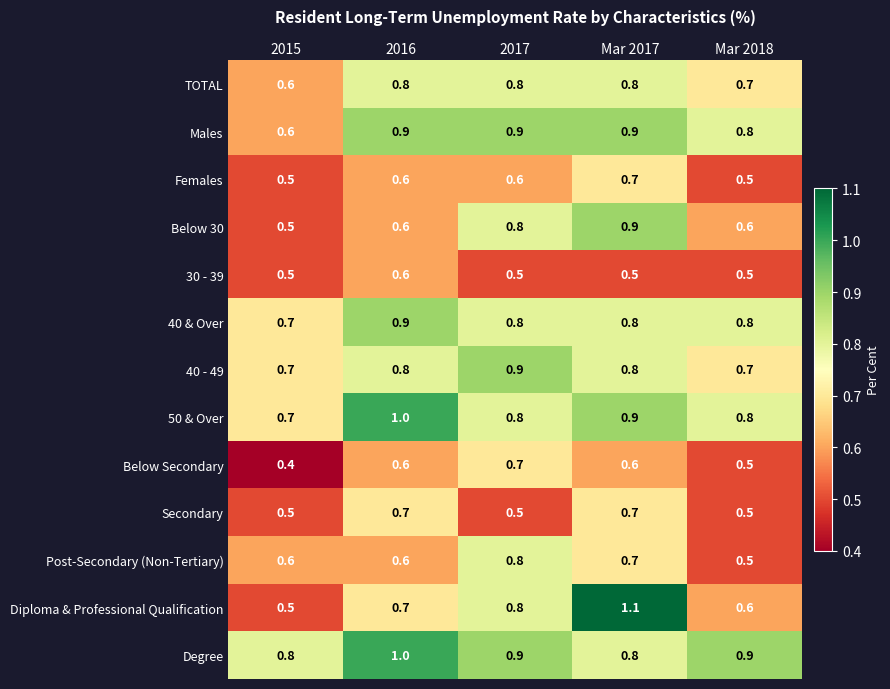

Which series has the largest total across all categories?

Degree